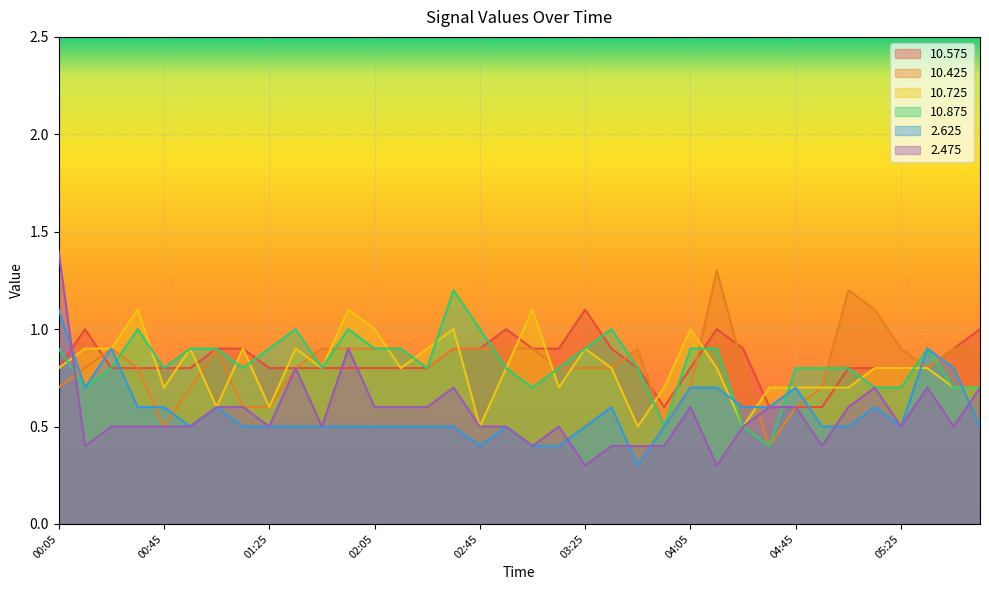

Reading right to left, list all the values displayed in this chart.

10.575: 1.0	0.9	0.8	0.8	0.8	0.8	0.6	0.6	0.6	0.9	1.0	0.8	0.6	0.8	0.9	1.1	0.9	0.9	1.0	0.9	0.9	0.8	0.8	0.8	0.8	0.8	0.8	0.8	0.9	0.9	0.8	0.8	0.8	0.8	1.0	0.8
10.425: 0.9	0.9	0.8	0.9	1.1	1.2	0.7	0.6	0.4	0.8	1.3	0.7	0.5	0.9	0.8	0.8	0.8	0.9	0.9	0.9	0.9	0.8	0.9	0.9	0.9	0.9	0.8	0.6	0.6	0.9	0.7	0.5	0.8	0.9	0.8	0.7
10.725: 0.7	0.7	0.8	0.8	0.8	0.7	0.7	0.7	0.7	0.5	0.8	1.0	0.7	0.5	0.8	0.9	0.7	1.1	0.8	0.5	1.0	0.9	0.8	1.0	1.1	0.8	0.9	0.6	0.9	0.6	0.9	0.7	1.1	0.9	0.9	0.8
10.875: 0.7	0.7	0.9	0.7	0.7	0.8	0.8	0.8	0.4	0.5	0.9	0.9	0.5	0.8	1.0	0.9	0.8	0.7	0.8	1.0	1.2	0.8	0.9	0.9	1.0	0.8	1.0	0.9	0.8	0.9	0.9	0.8	1.0	0.8	0.7	0.9
2.625: 0.5	0.8	0.9	0.5	0.6	0.5	0.5	0.7	0.6	0.6	0.7	0.7	0.5	0.3	0.6	0.5	0.4	0.4	0.5	0.4	0.5	0.5	0.5	0.5	0.5	0.5	0.5	0.5	0.5	0.6	0.5	0.6	0.6	0.9	0.7	1.1
2.475: 0.7	0.5	0.7	0.5	0.7	0.6	0.4	0.6	0.6	0.5	0.3	0.6	0.4	0.4	0.4	0.3	0.5	0.4	0.5	0.5	0.7	0.6	0.6	0.6	0.9	0.5	0.8	0.5	0.6	0.6	0.5	0.5	0.5	0.5	0.4	1.4